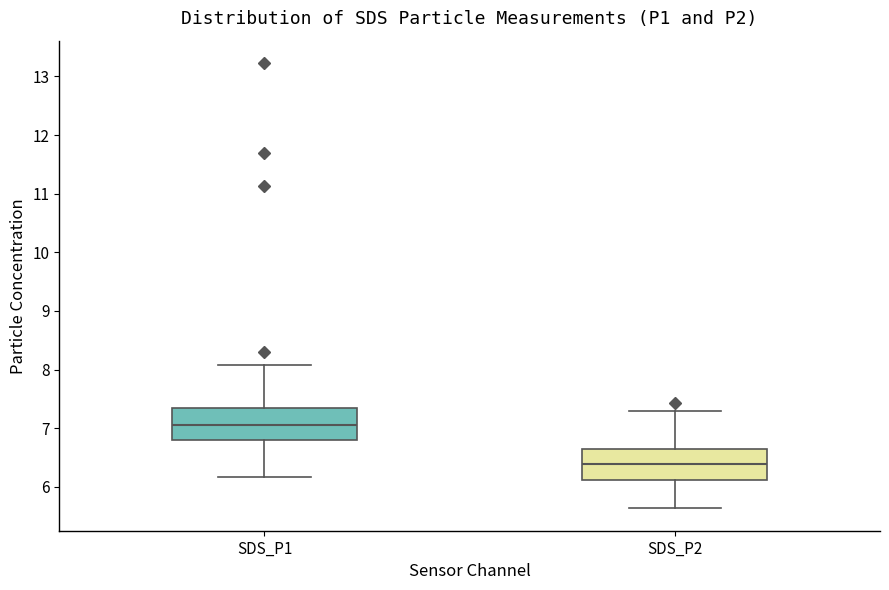

Reading left to right, read every box against the y-axis: the position of its median line, the range the box covers, and the ends of its whiskers. The values are not printed on the chart, so give them approximately, as read against the axis.

SDS_P1: median 7.1, box 6.8 to 7.3, whiskers 6.2 to 8.1
SDS_P2: median 6.4, box 6.1 to 6.6, whiskers 5.6 to 7.3